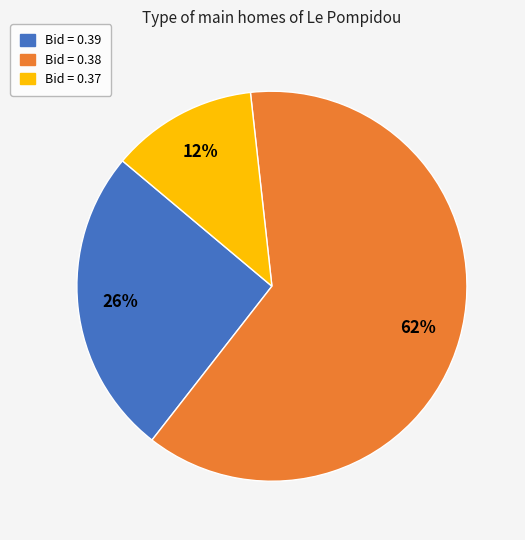

Is there any slice that represents more than half of the pie?

Yes